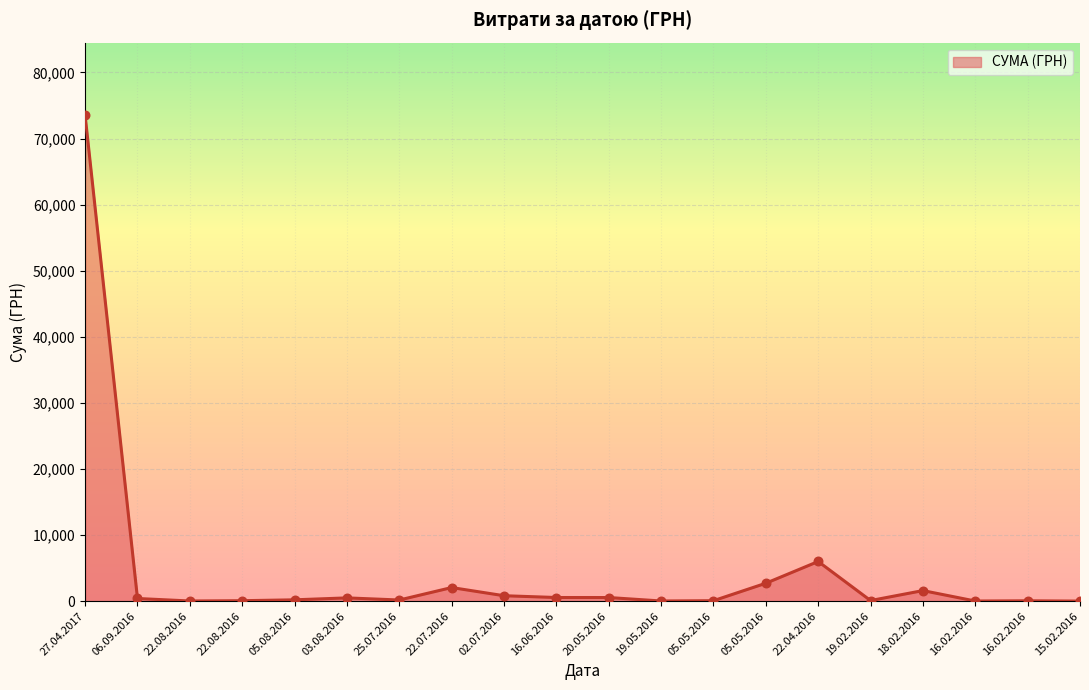

Approximately how many times larger is the value at 03.08.2016 compared to 22.04.2016?

0.1